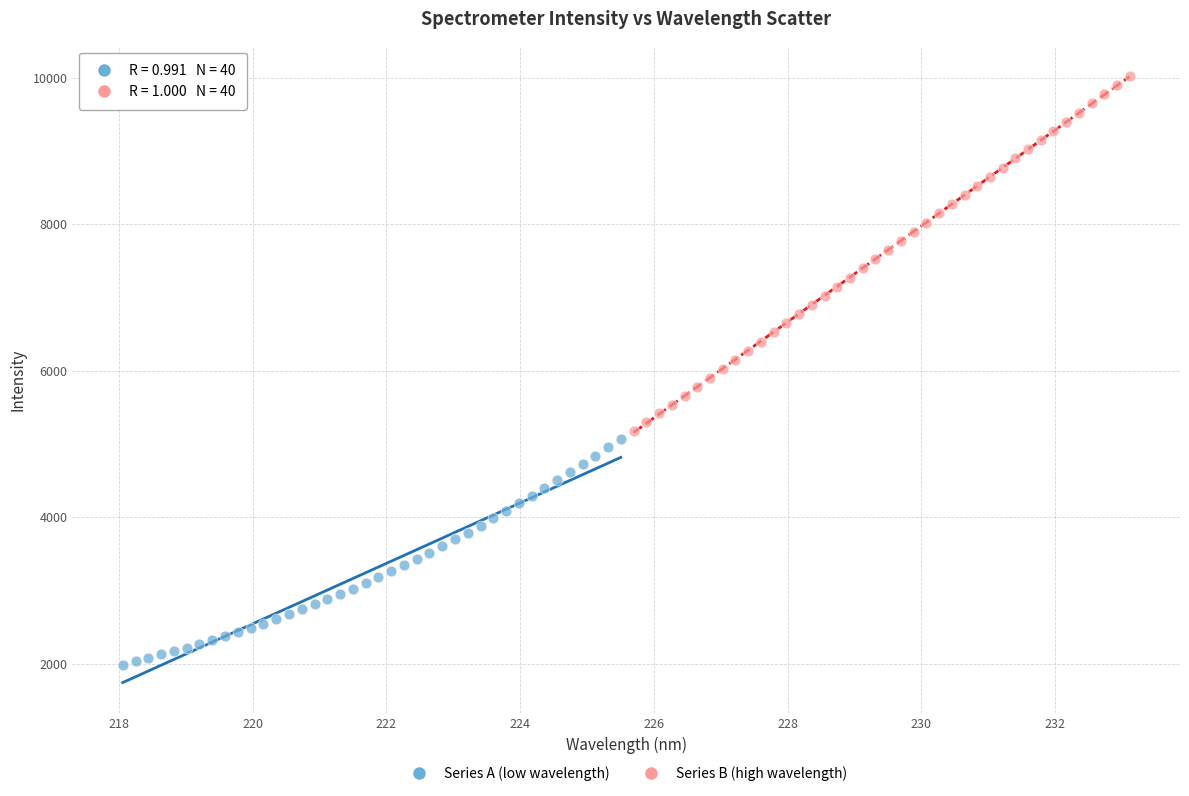

Which series reaches the minimum Y coordinate?

Series A (low wavelength)